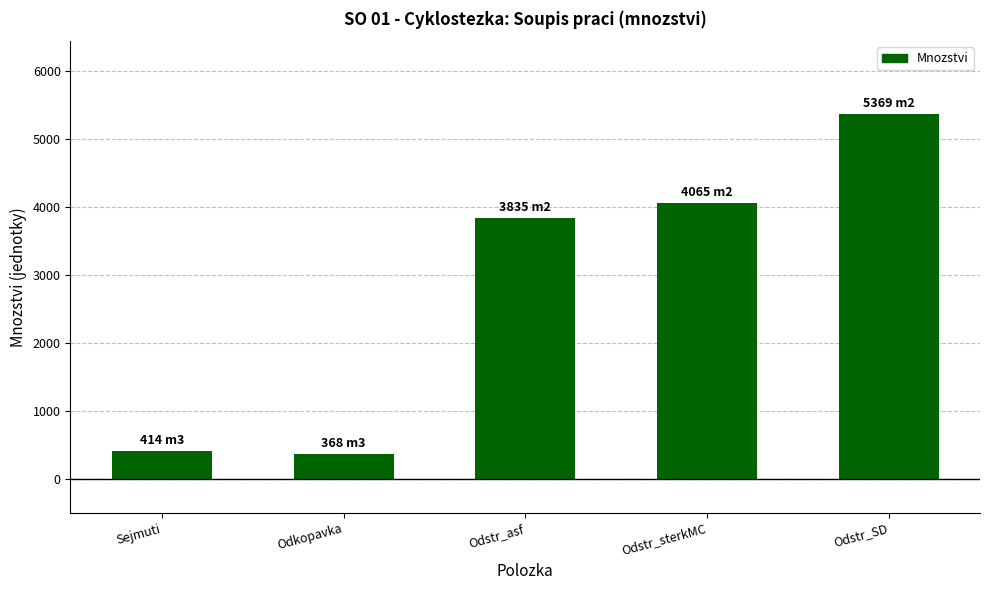

What position from the right is Odstr_sterkMC?

2